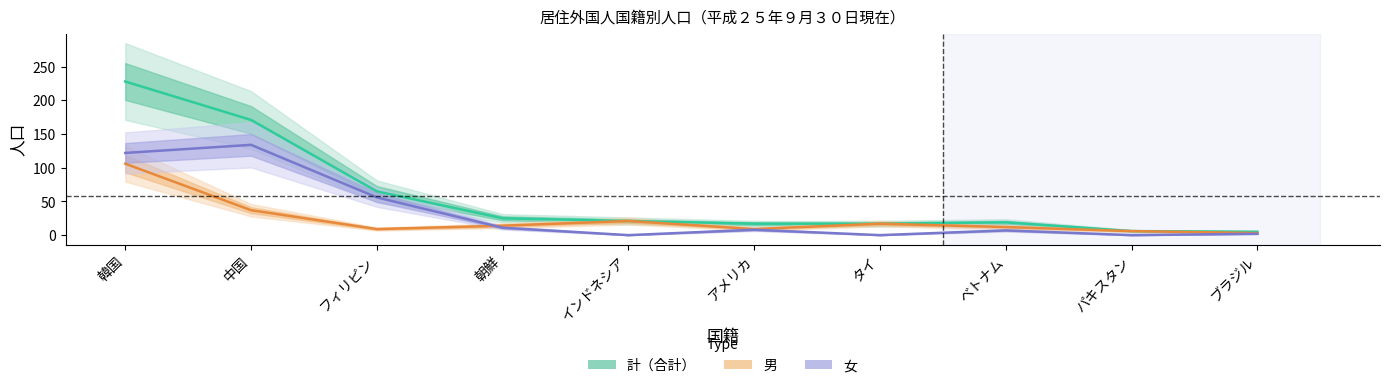

Rank the categories by 男 value from lowest to highest.

ブラジル, パキスタン, フィリピン, アメリカ, ベトナム, 朝鮮, タイ, インドネシア, 中国, 韓国